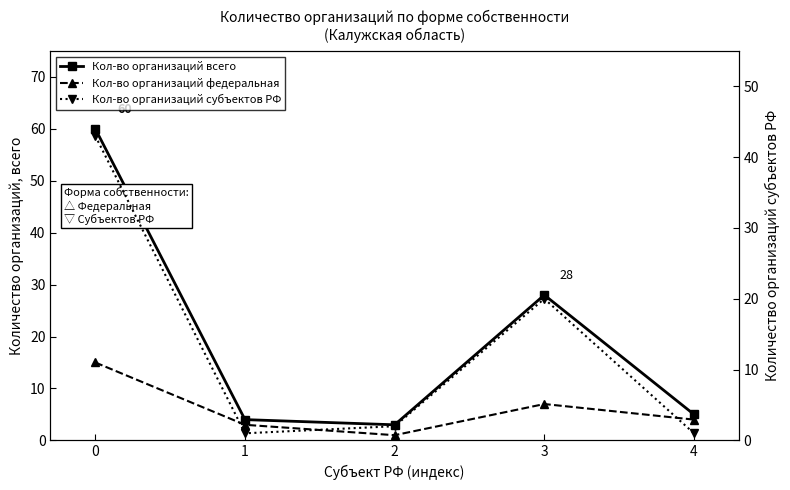

At how many categories does at least one series exceed 54?

1